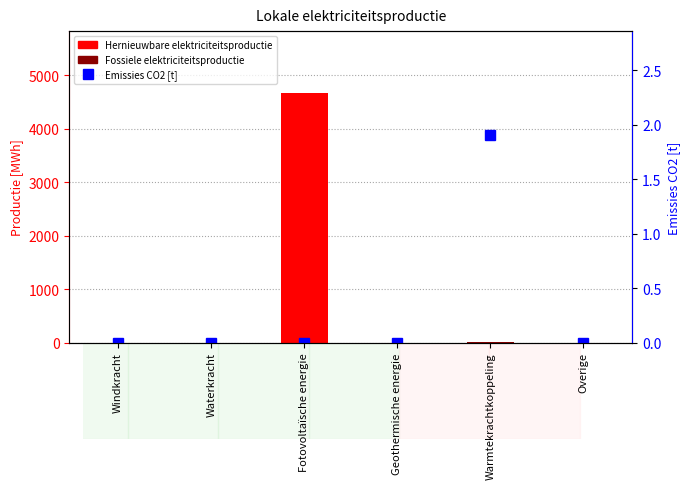

Which series has the widest spread of values?

Hernieuwbare elektriciteitsproductie